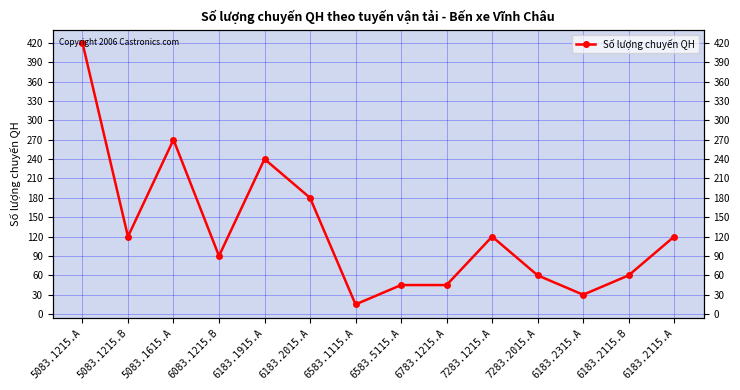

What is the label of the 12th point from the left?

6183.2315.A